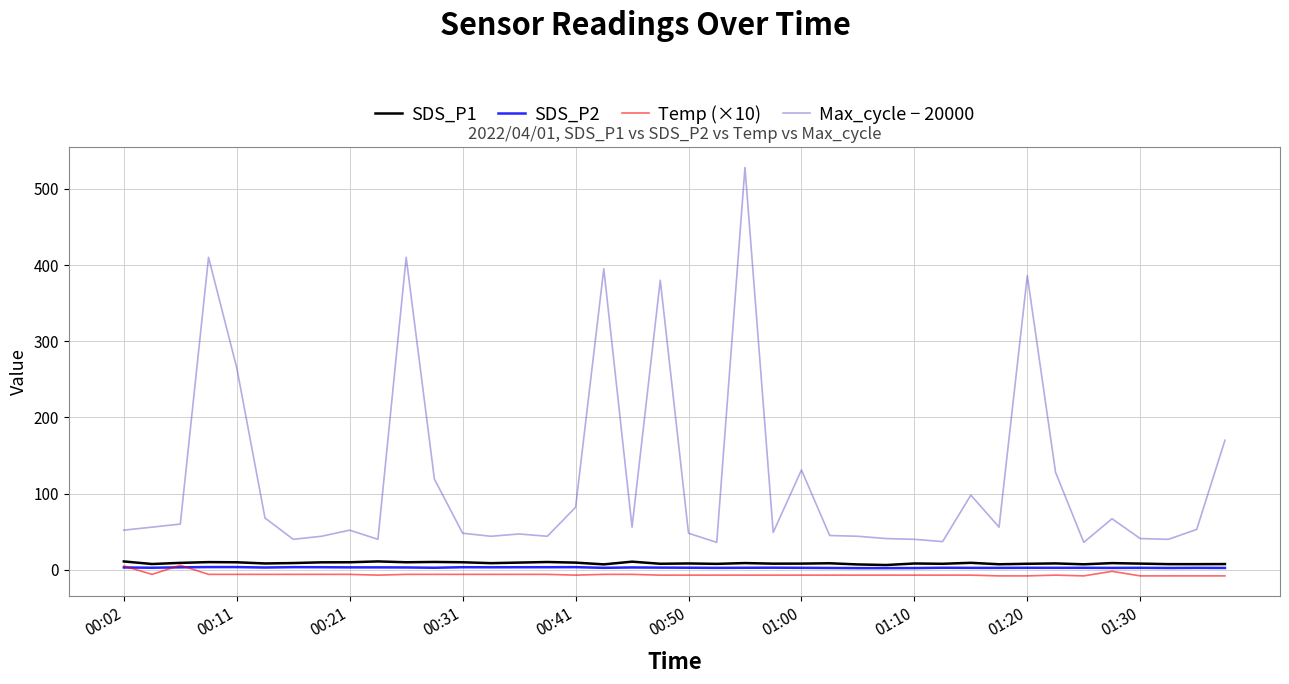

Which series has the largest total across all categories?

Max_cycle − 20000